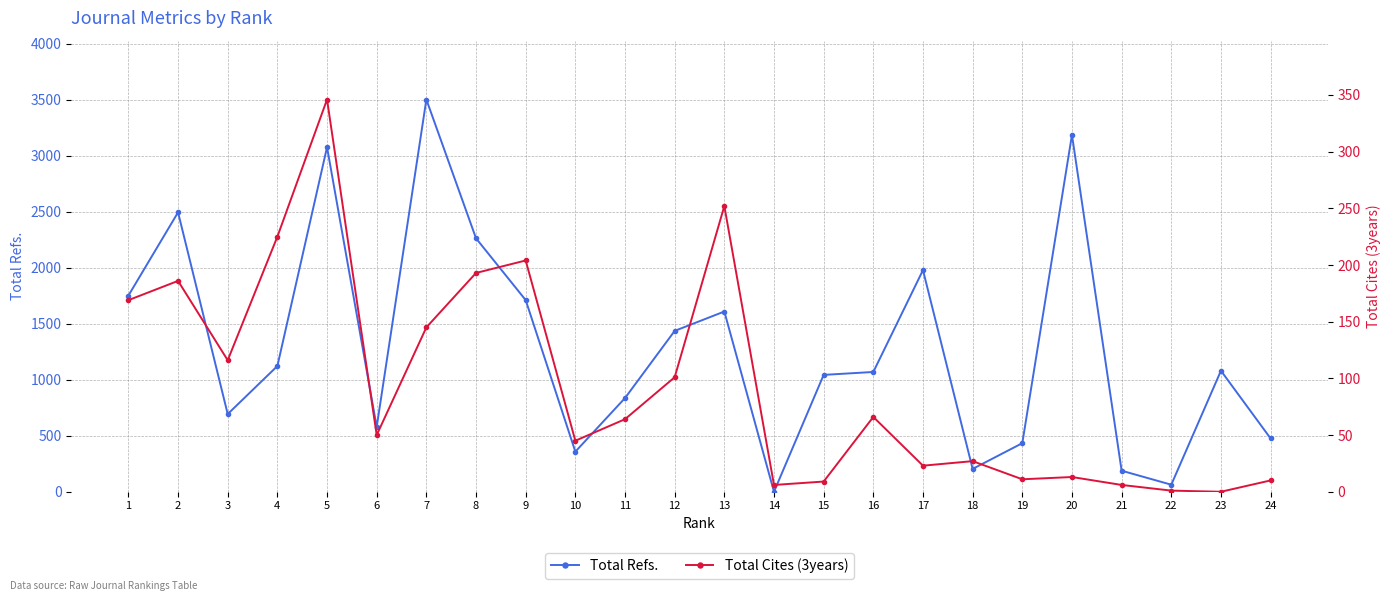

What is the value of the Total Cites (3years) point at the 4th from the left?

225